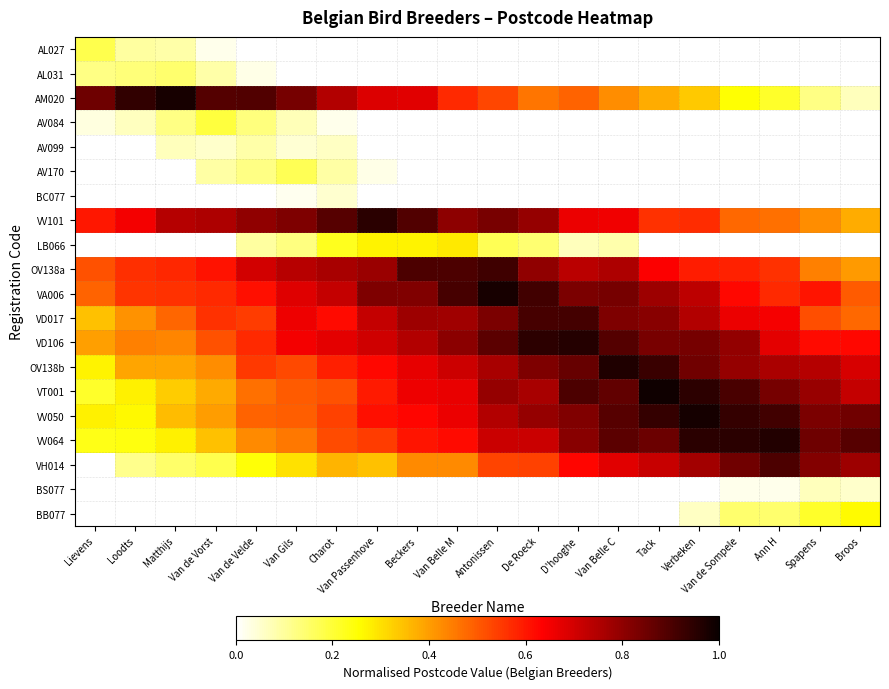

At which category is the sum across all series the highest?

Van Belle C